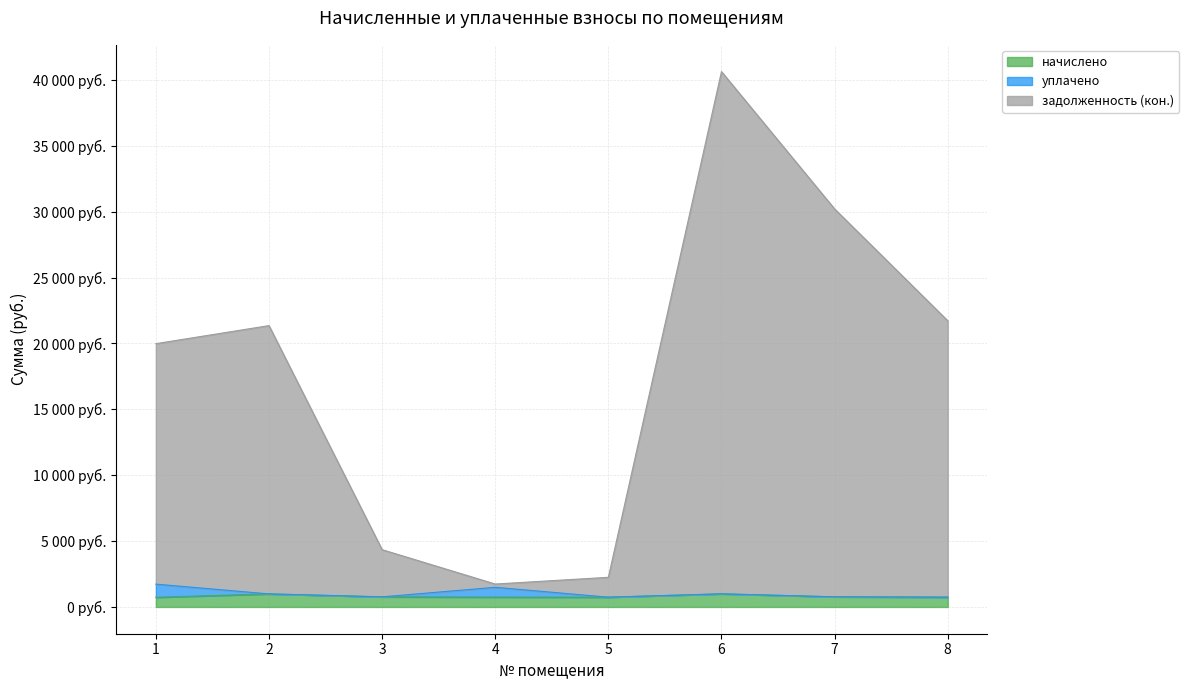

Is the value of начислено at 2 greater than the value of задолженность (кон.) at 4?

No